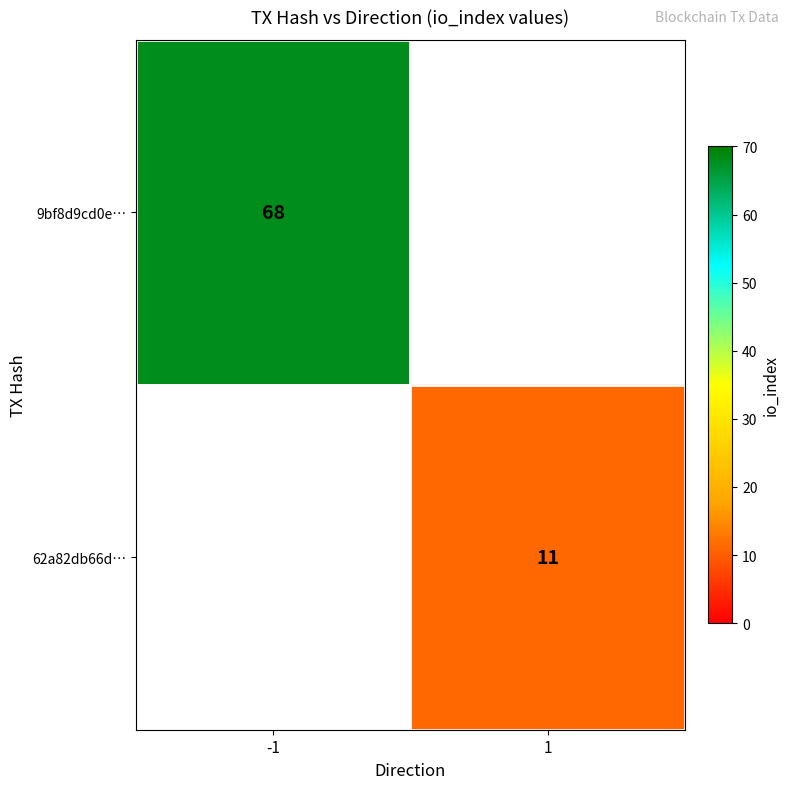

True or false: 62a82db66d… has a value of 11 at 1.

True